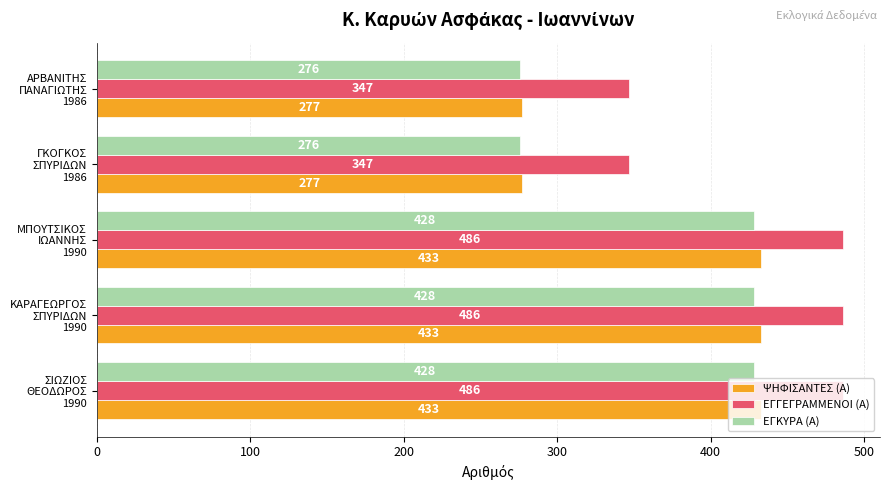

What is the maximum value shown in the chart?

486